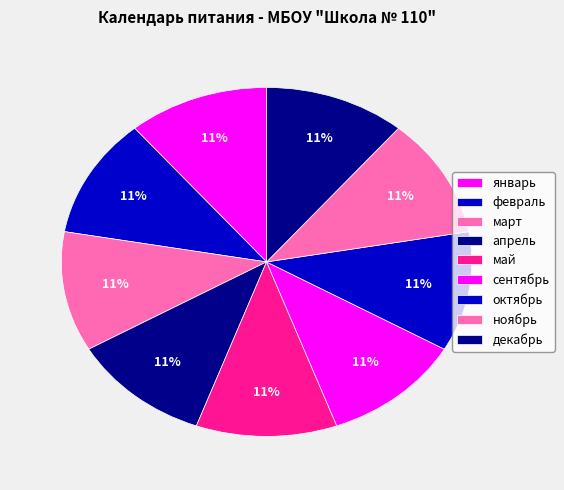

Which slice is the largest?

январь